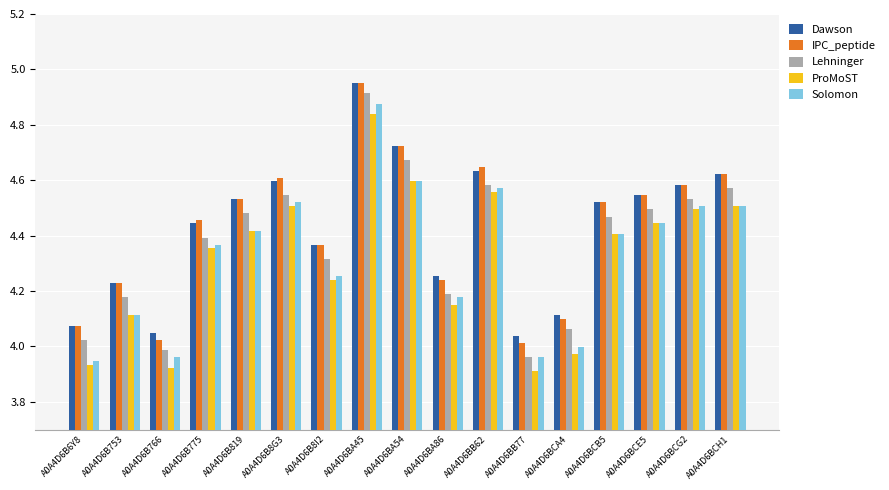

What is the difference between the second highest and second lowest values in the Lehninger series?

0.7